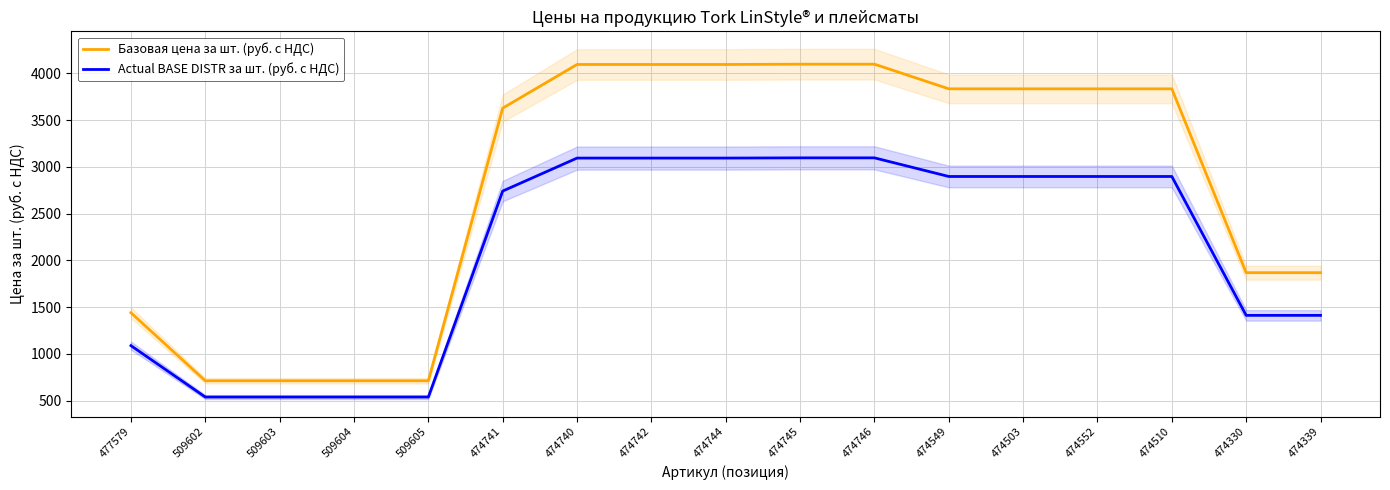

List the series in order of their peak value, highest first.

Базовая цена за шт. (руб. с НДС), Actual BASE DISTR за шт. (руб. с НДС)